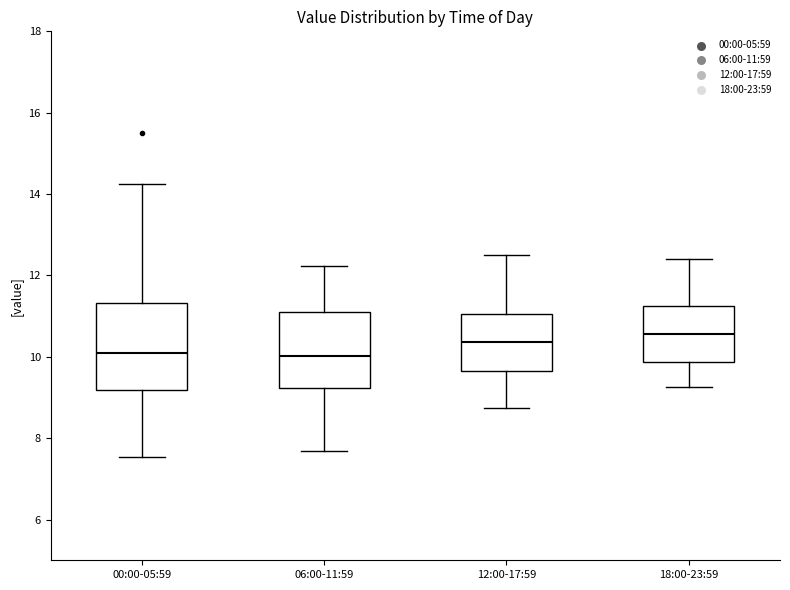

Where does the lower whisker of the box for 00:00-05:59 end on the y-axis? The values are not printed on the chart, so give them approximately, as read against the axis.

7.6